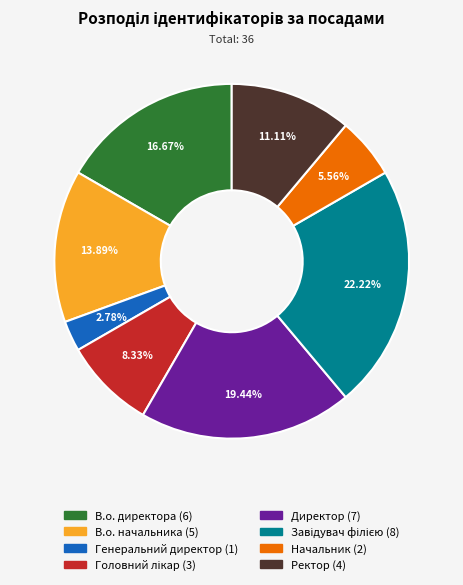

Is there any slice that represents more than half of the pie?

No